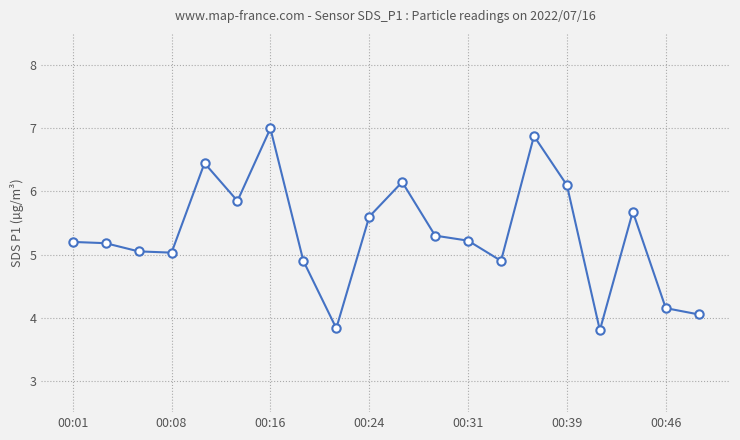

What is the minimum value shown in the chart?

3.8